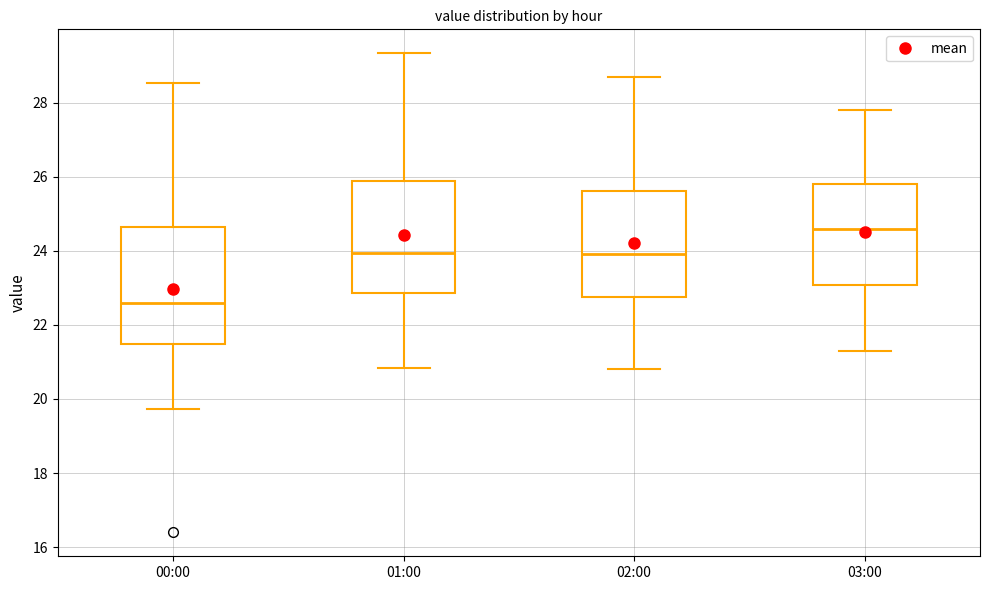

Reading left to right, transcribe this box plot: for each box, give where its median line is, the range the box spans, and where its two whiskers end, as read against the y-axis. The values are not printed on the chart, so give them approximately, as read against the axis.

00:00: median 22.6, box 21.4 to 24.6, whiskers 19.8 to 28.6
01:00: median 24.0, box 22.8 to 25.8, whiskers 20.8 to 29.4
02:00: median 24.0, box 22.8 to 25.6, whiskers 20.8 to 28.8
03:00: median 24.6, box 23.0 to 25.8, whiskers 21.4 to 27.8